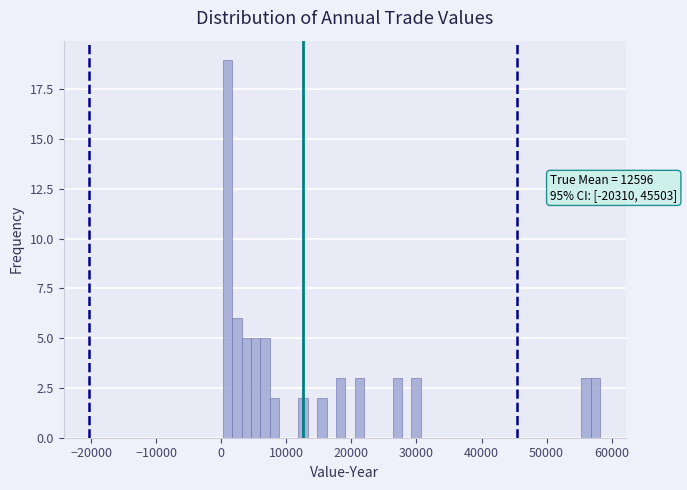

Read against the x-axis, roughly where is the centre of the tallest bar?

1000